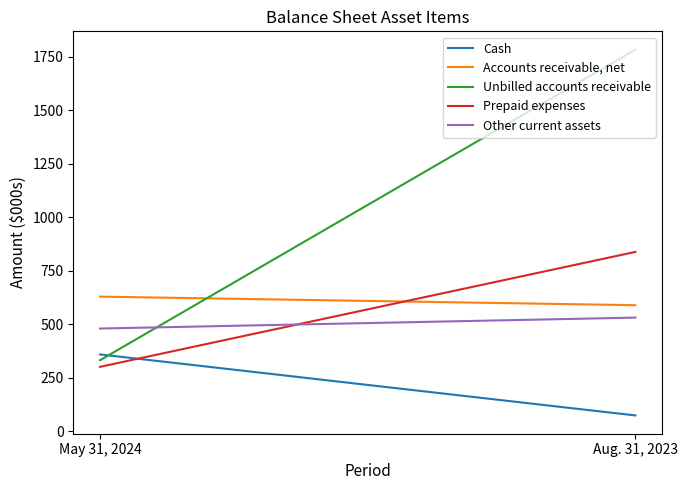

Rank the series at May 31, 2024 from highest to lowest value.

Accounts receivable, net, Other current assets, Cash, Unbilled accounts receivable, Prepaid expenses